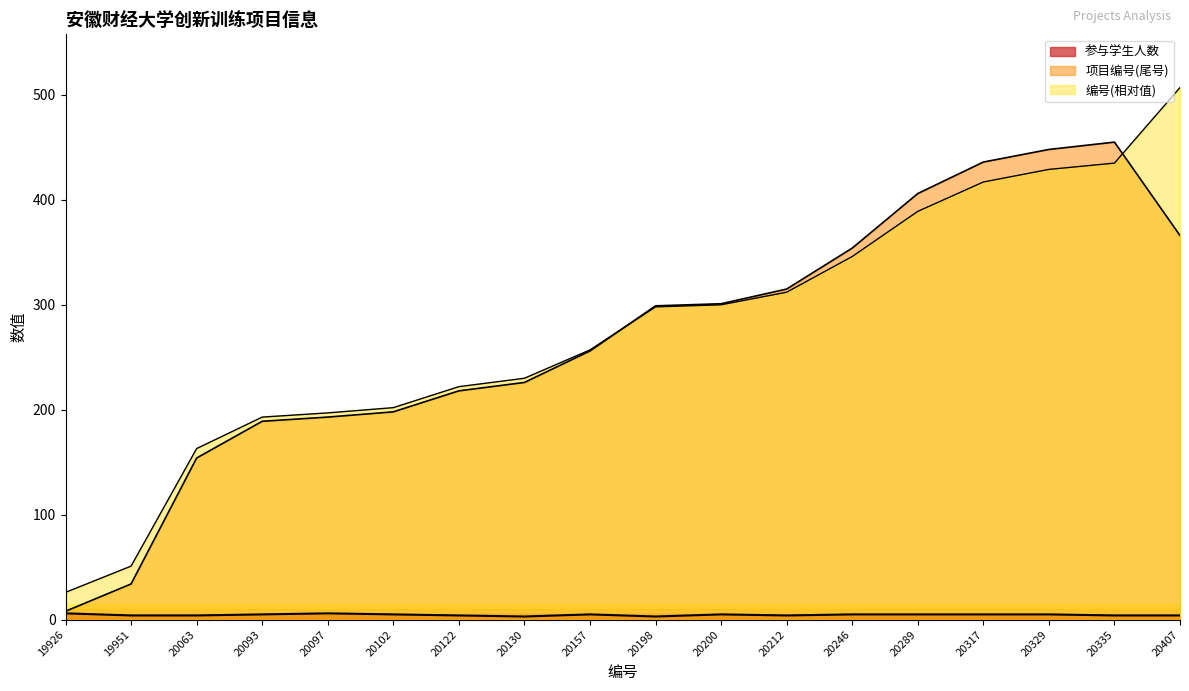

How many lines are shown in the chart?

3